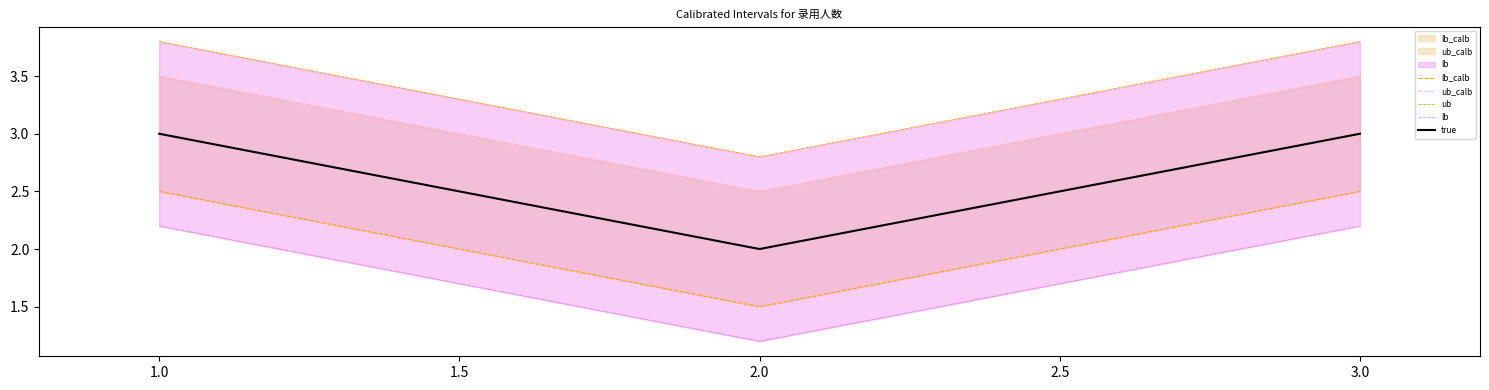

What is the value of the lb point at the 2nd from the left?

1.2